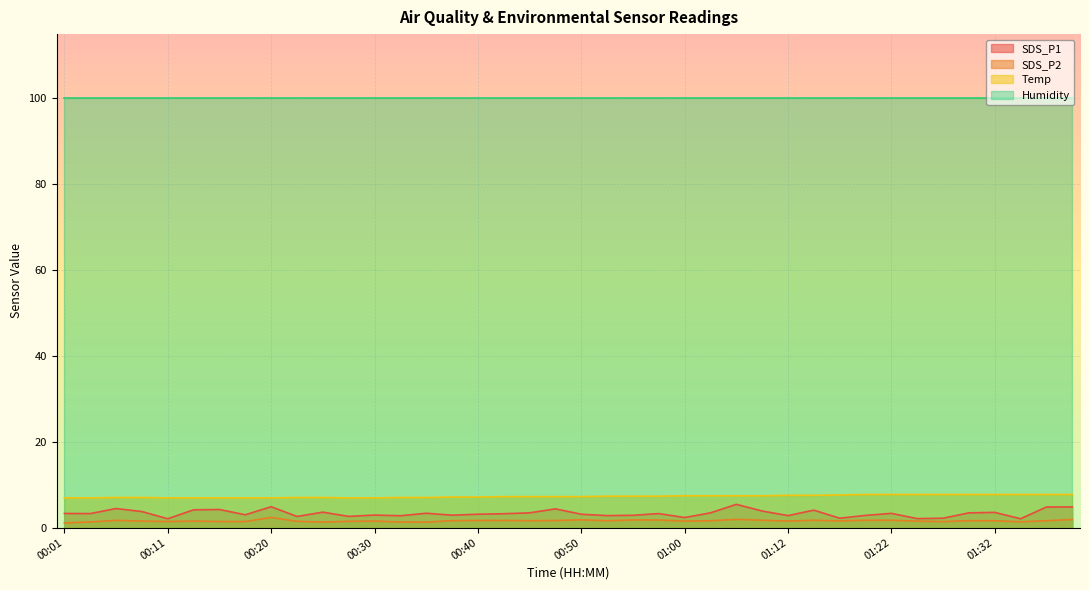

Which series has the largest total across all categories?

Humidity